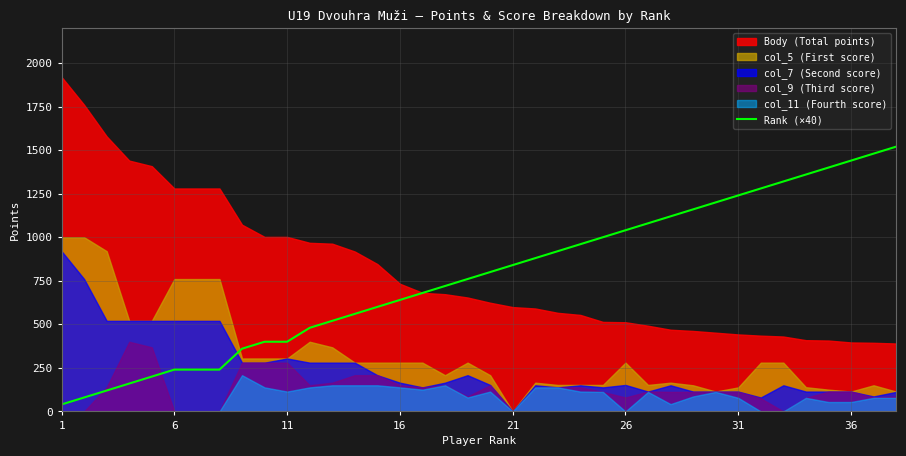

What is the change in value from 12 to 31?

+760